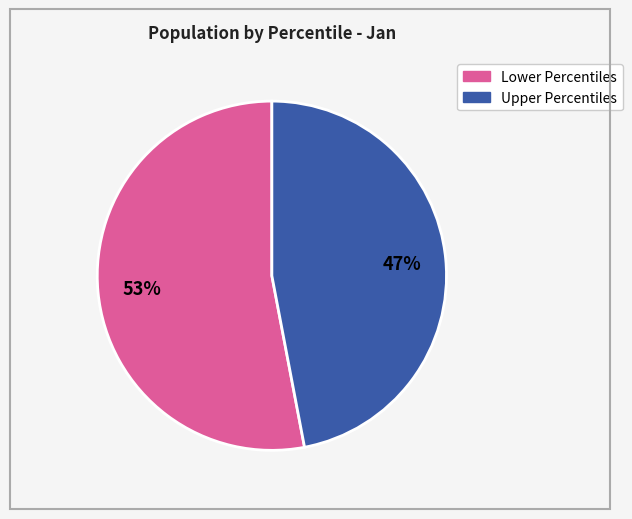

To the nearest percent, what is the average slice percentage?

50%